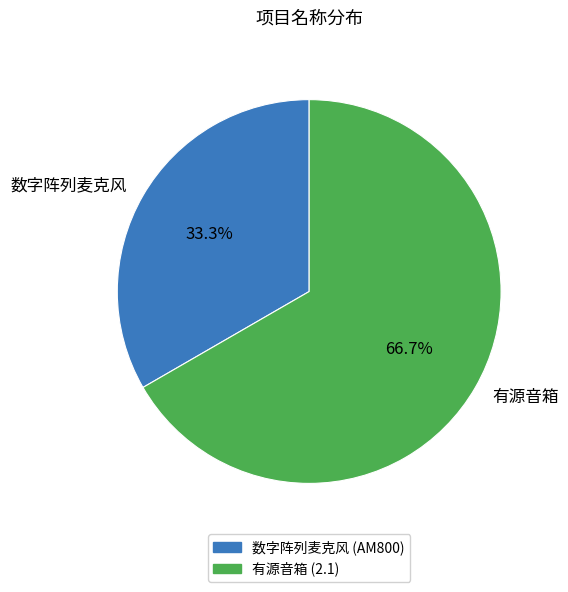

What portion of the pie excludes 有源音箱?

33.3%